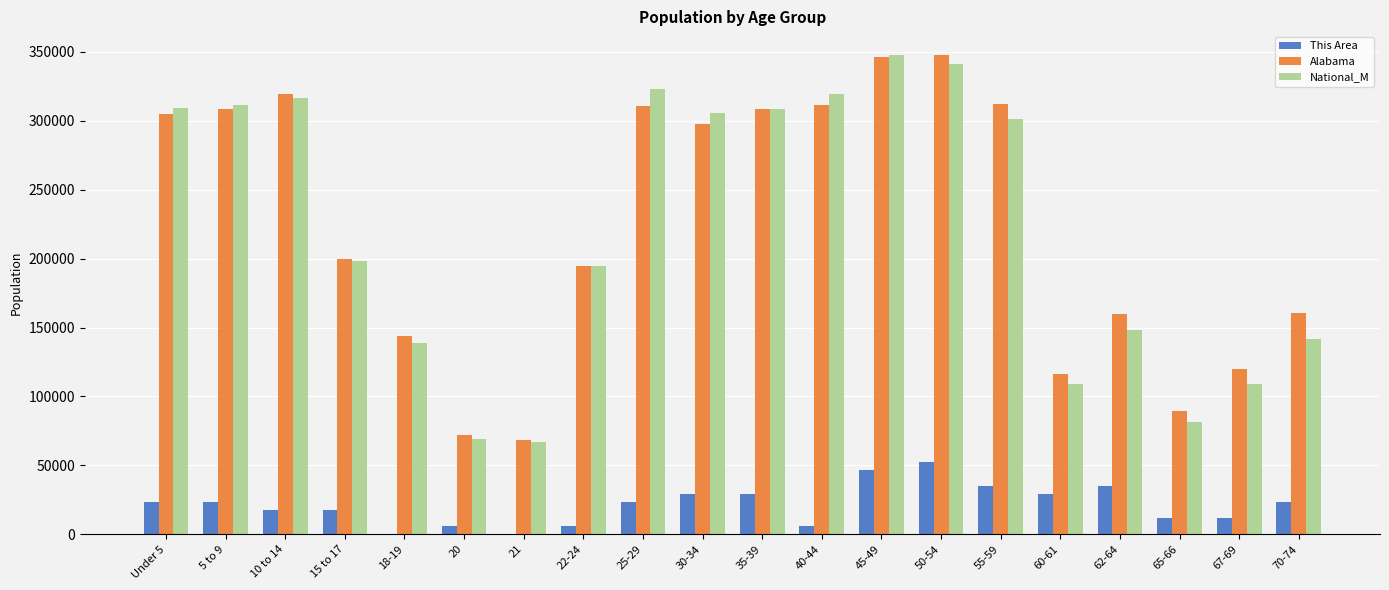

What is the highest value of the Alabama series?

347485.0